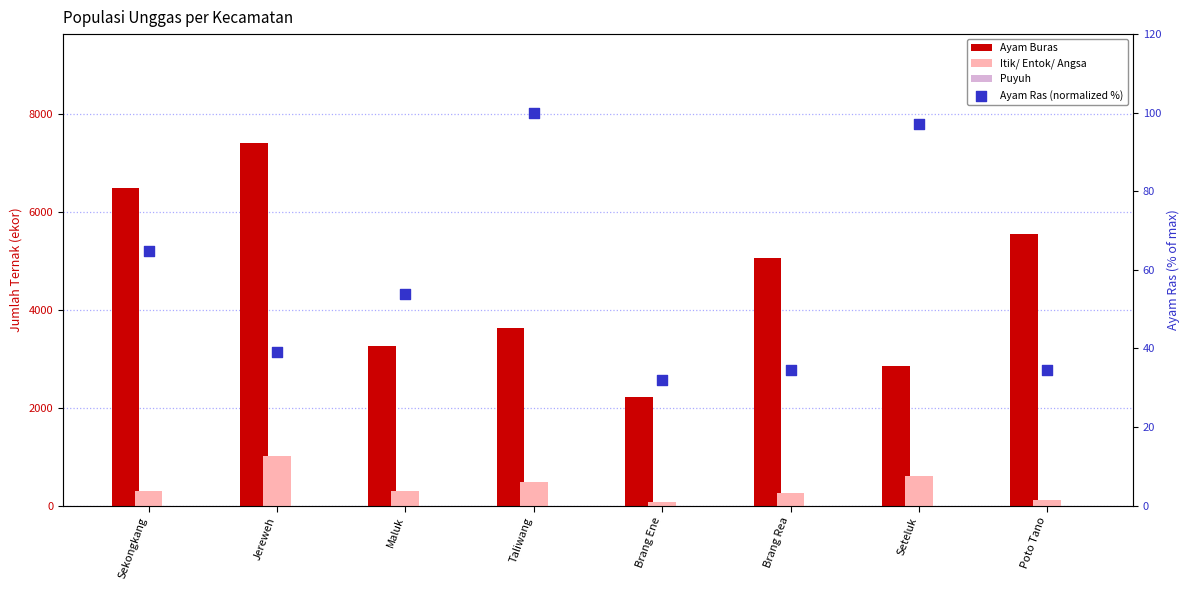

Which series reaches the maximum Y coordinate?

Ayam Buras